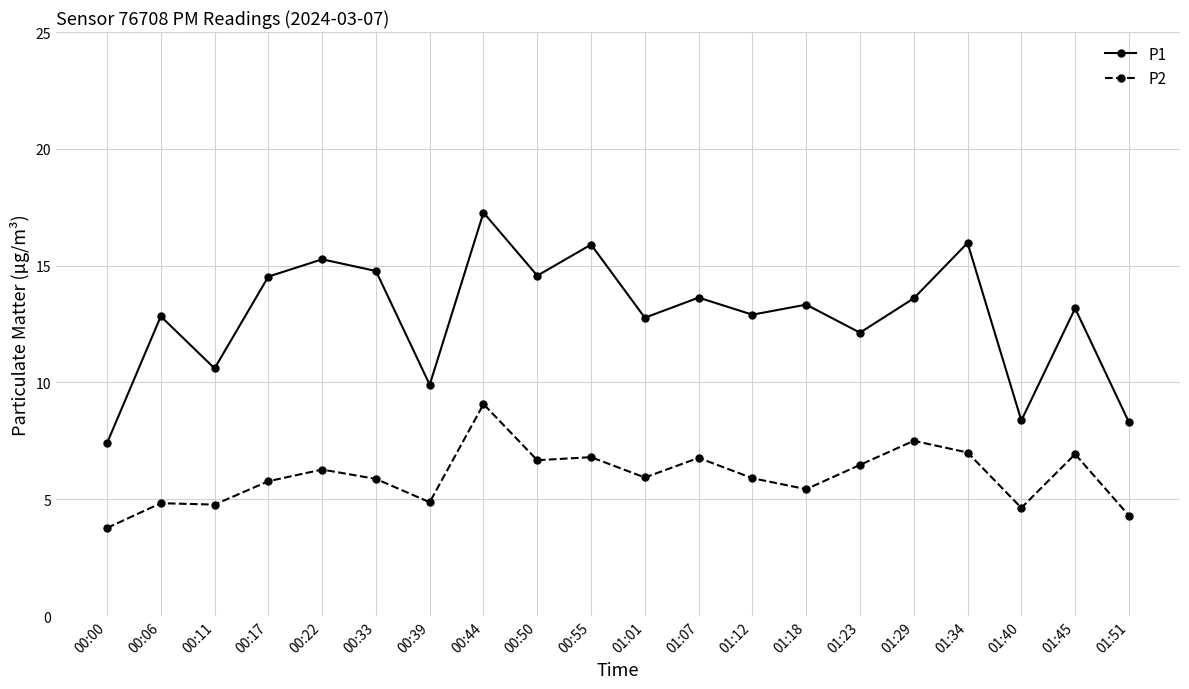

At which label does P1 reach its minimum?

00:00